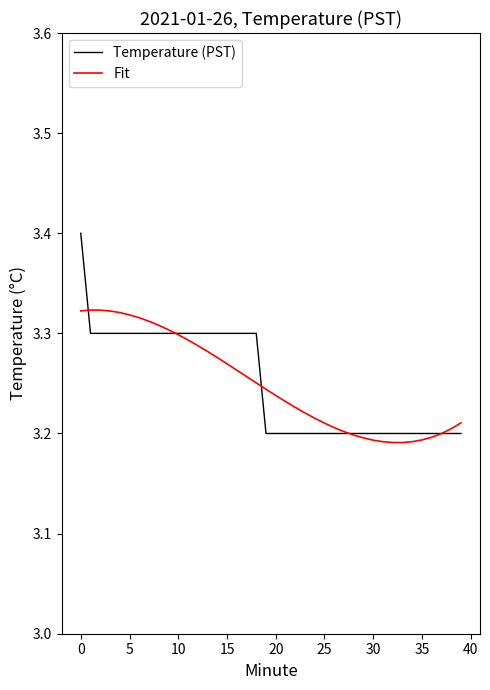

Rank the series by their maximum value, from lowest to highest.

Fit, Temperature (PST)